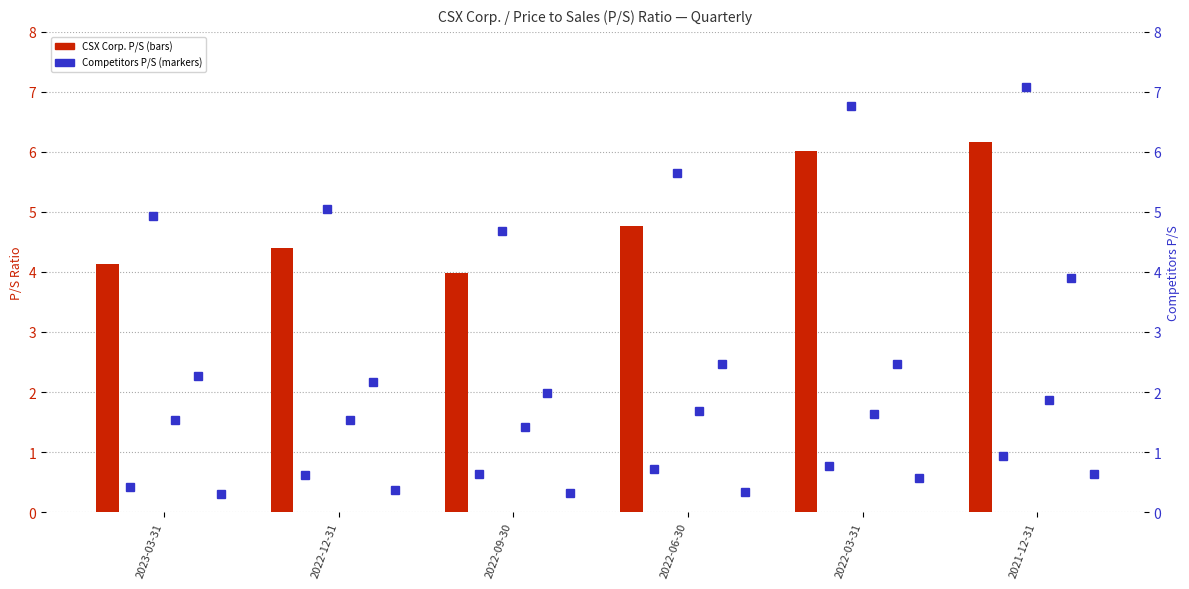

How many groups of bars are there?

6